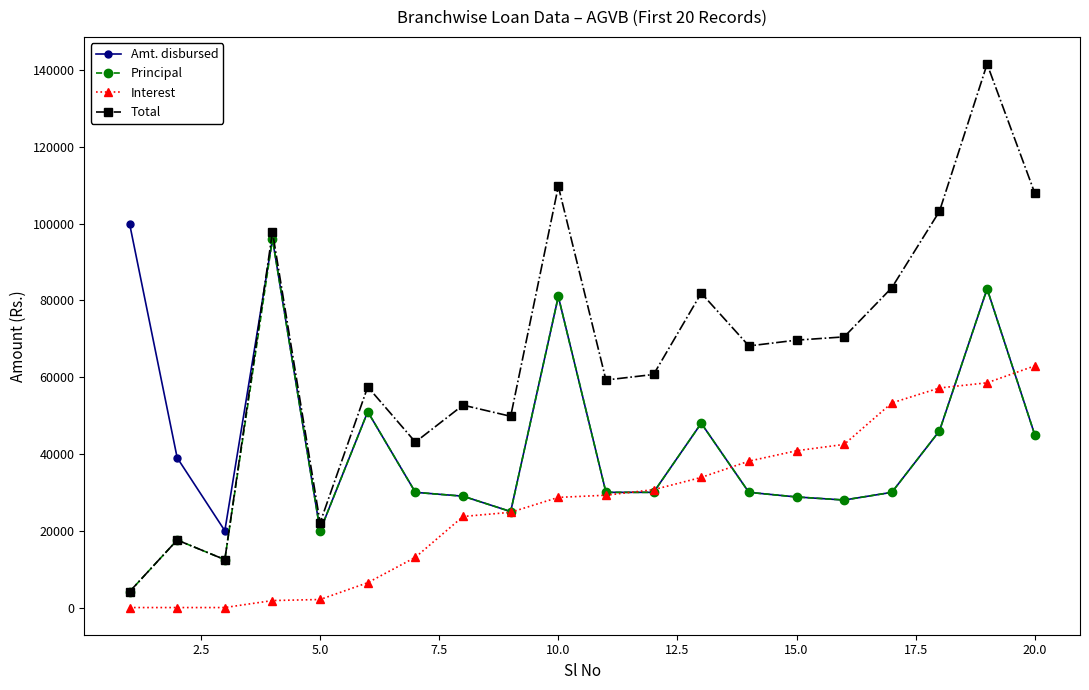

What is the maximum value for Principal?

96000